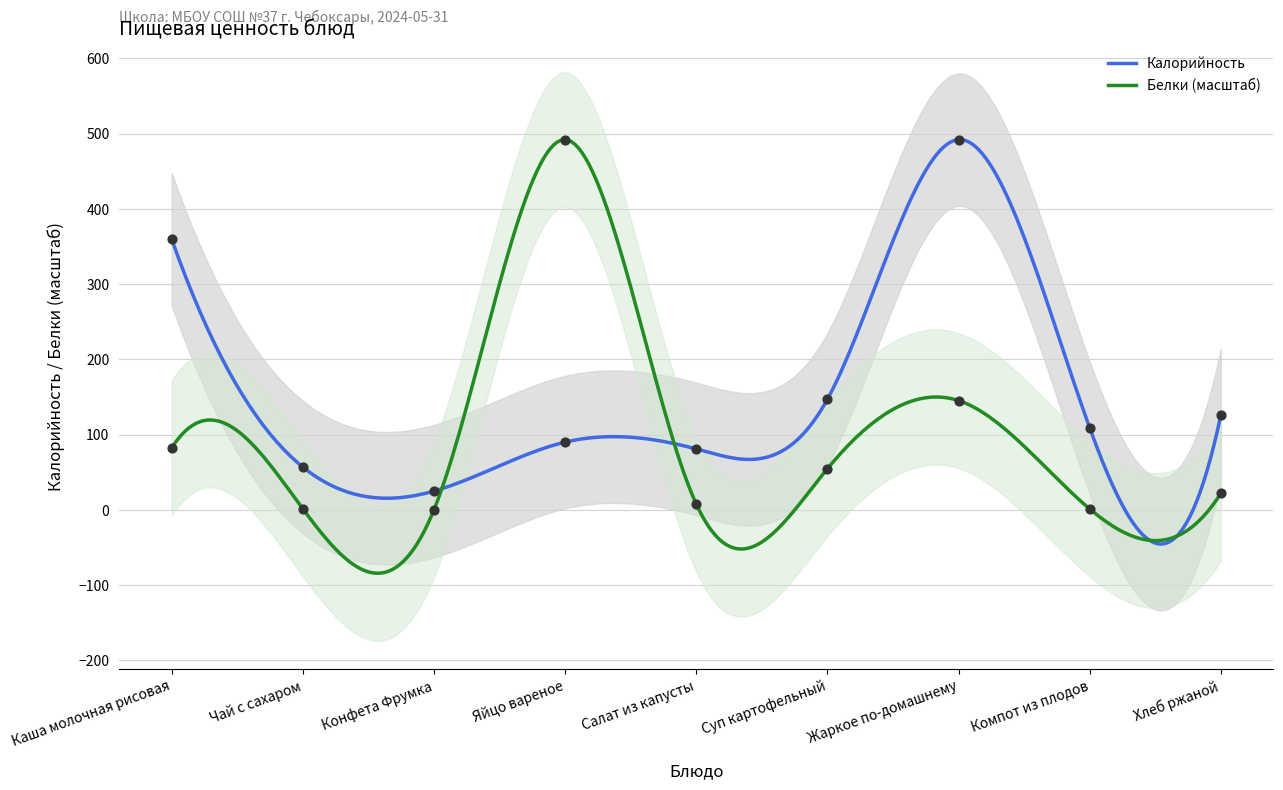

Is the value of Белки at Хлеб ржаной greater than the value of Калорийность at Компот из плодов?

No